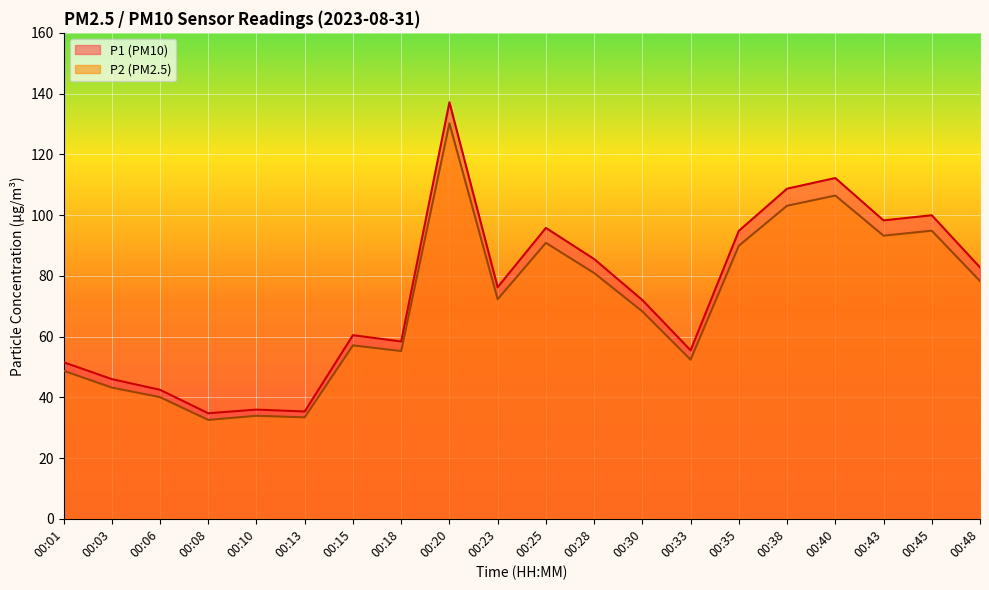

Rank the series at 00:15 from lowest to highest value.

P2 (PM2.5), P1 (PM10)